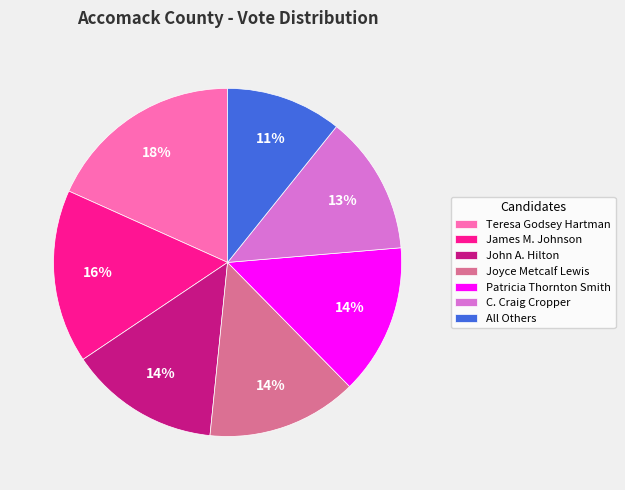

What percentage is the Patricia Thornton Smith slice, to the nearest percent?

14%